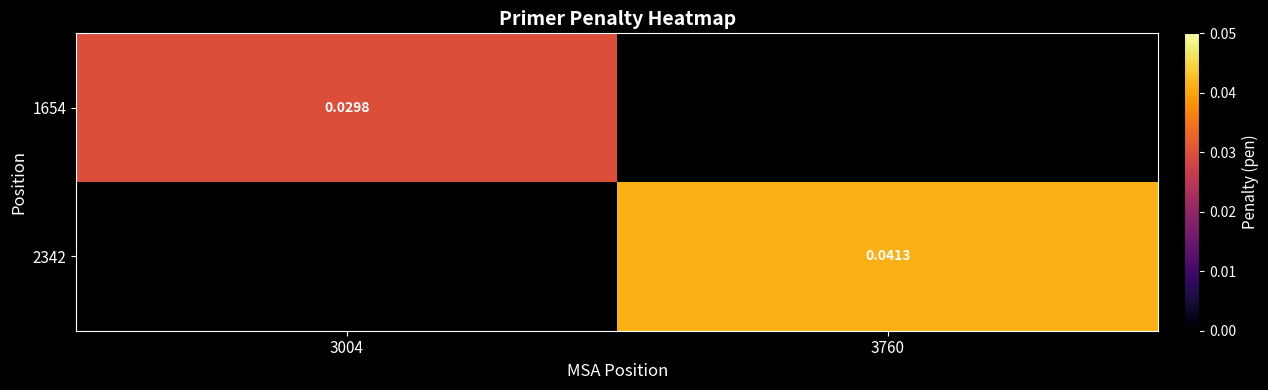

At how many categories does at least one series exceed 0?

2